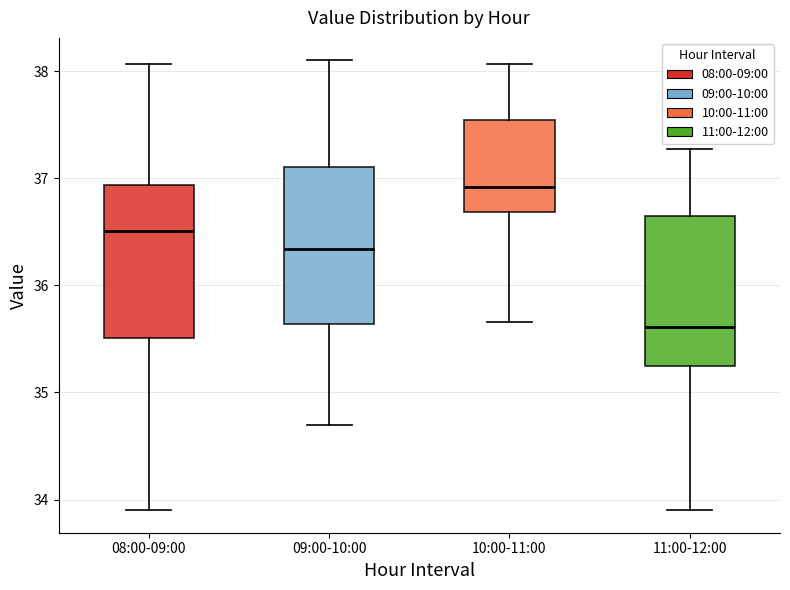

Which box has the highest median line?

10:00-11:00